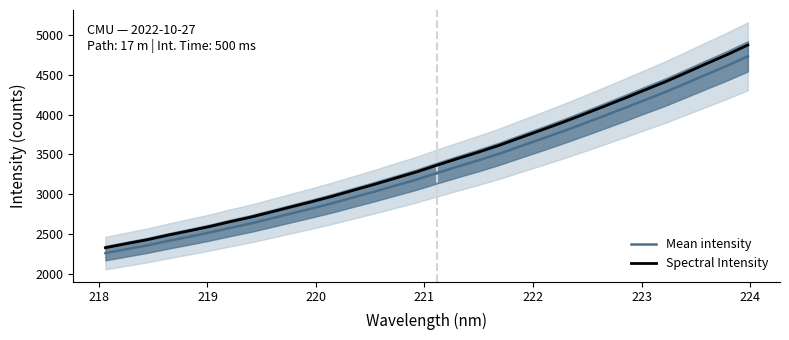

Which series has the largest total across all categories?

Spectral Intensity